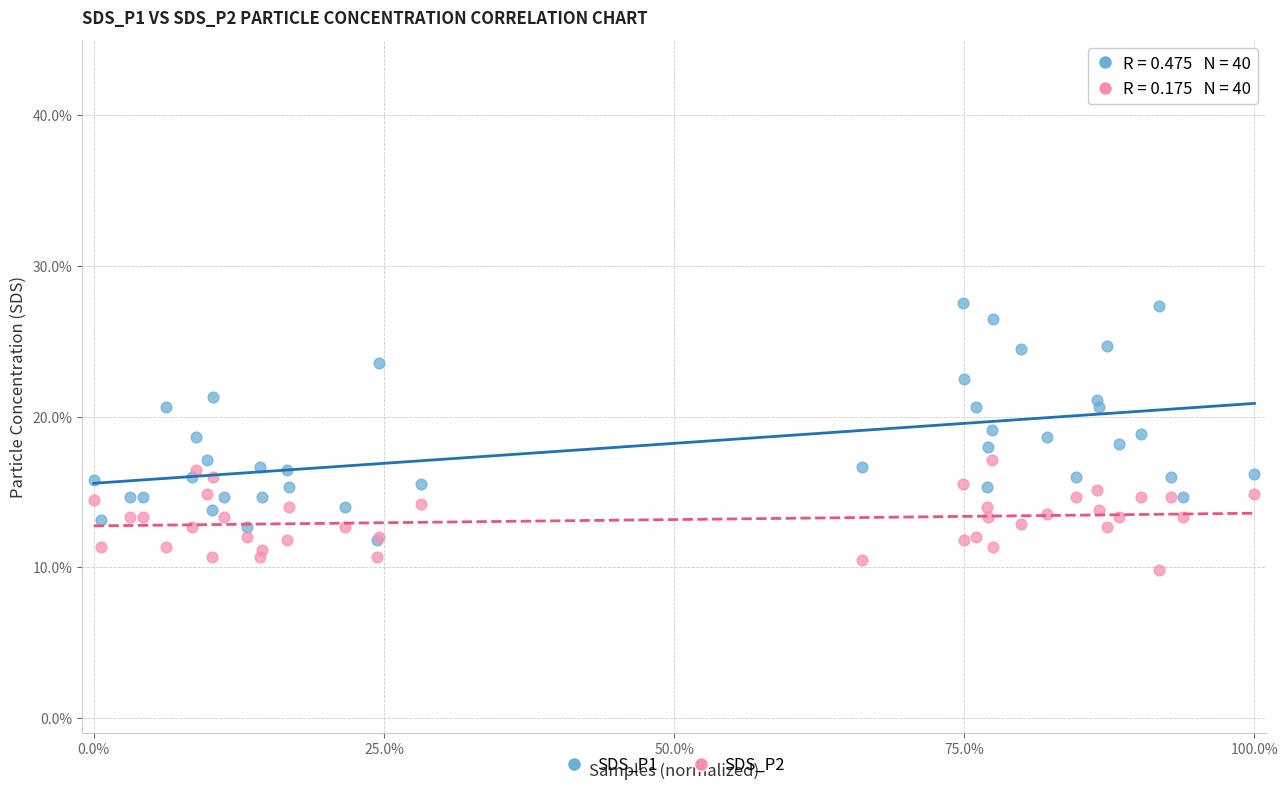

Which series has the widest spread of Y values?

SDS_P1